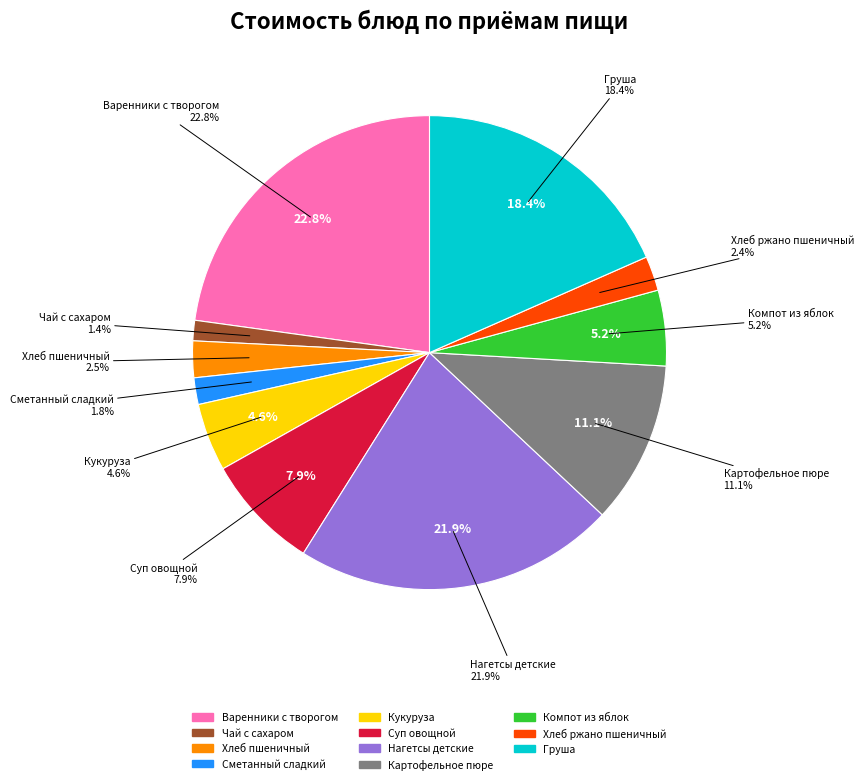

To the nearest percent, what is the difference between the largest and smallest slice percentages?

21%